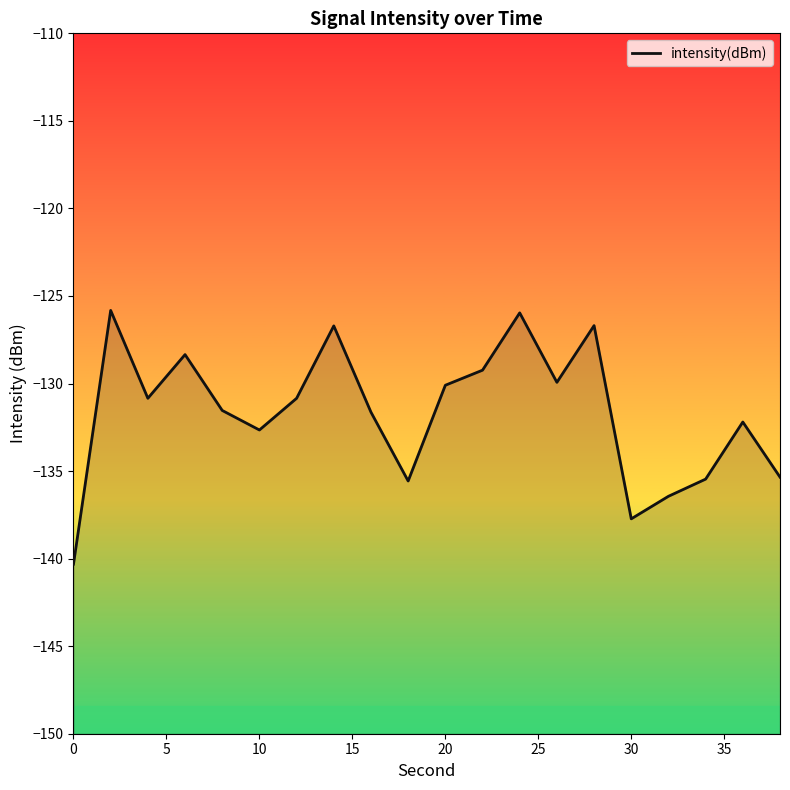

Which label corresponds to the largest value in the chart?

2